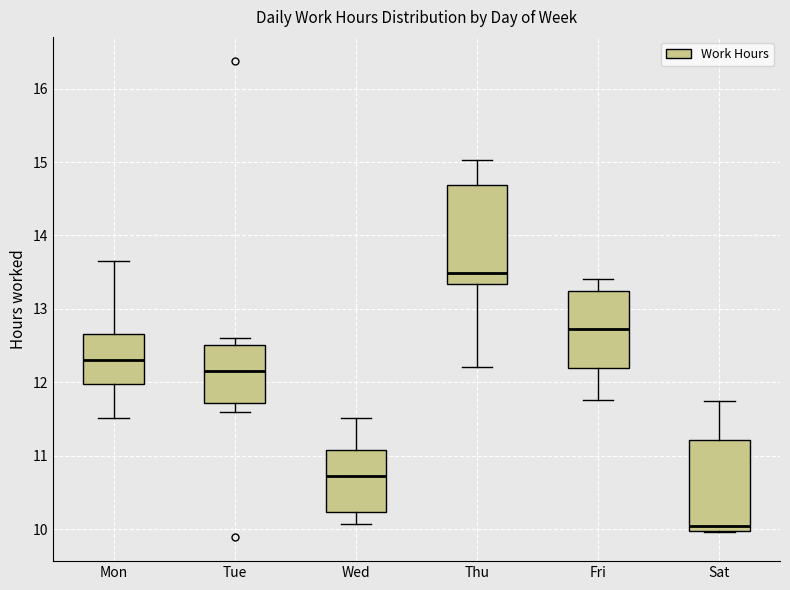

Where does the lower whisker of the box for Tue end on the y-axis? The values are not printed on the chart, so give them approximately, as read against the axis.

11.6